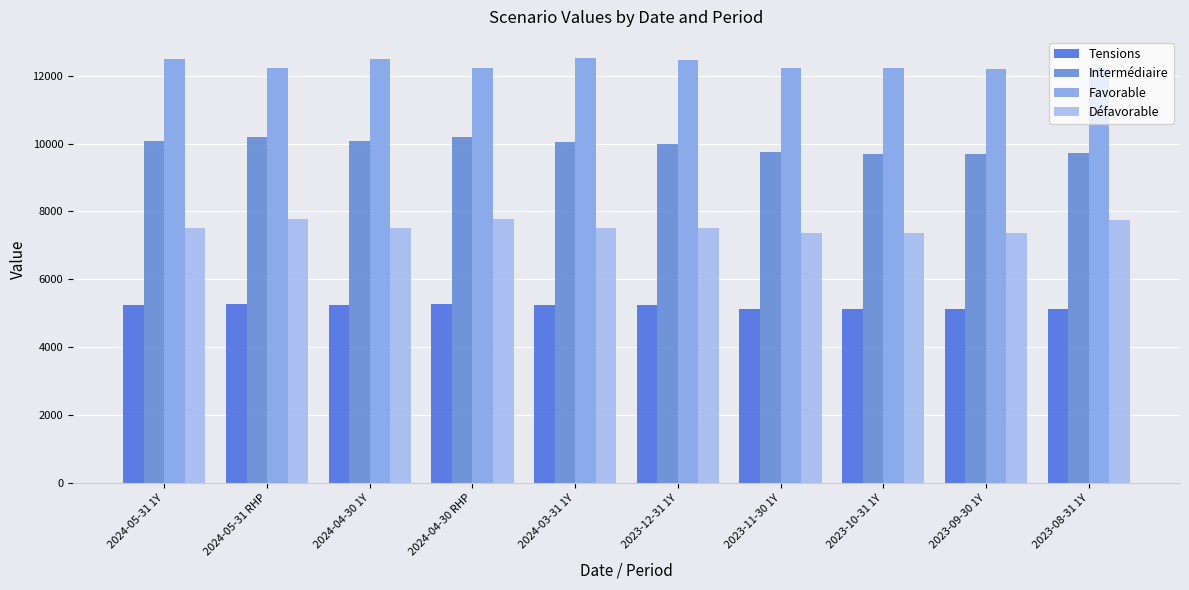

What position from the right is 2023-11-30 1Y?

4